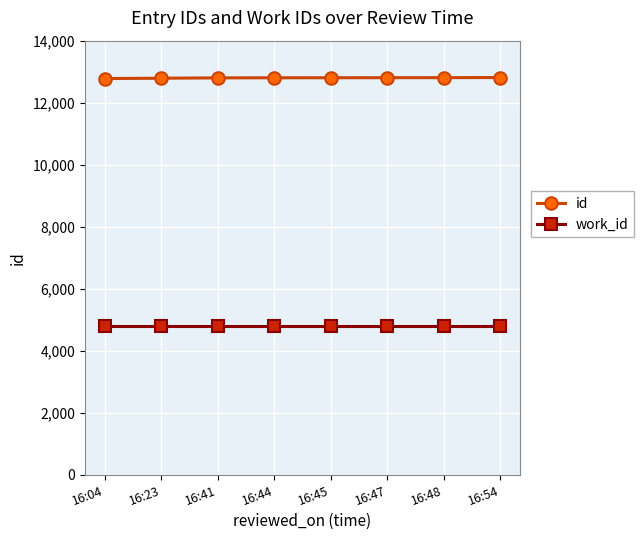

How many lines are shown in the chart?

2